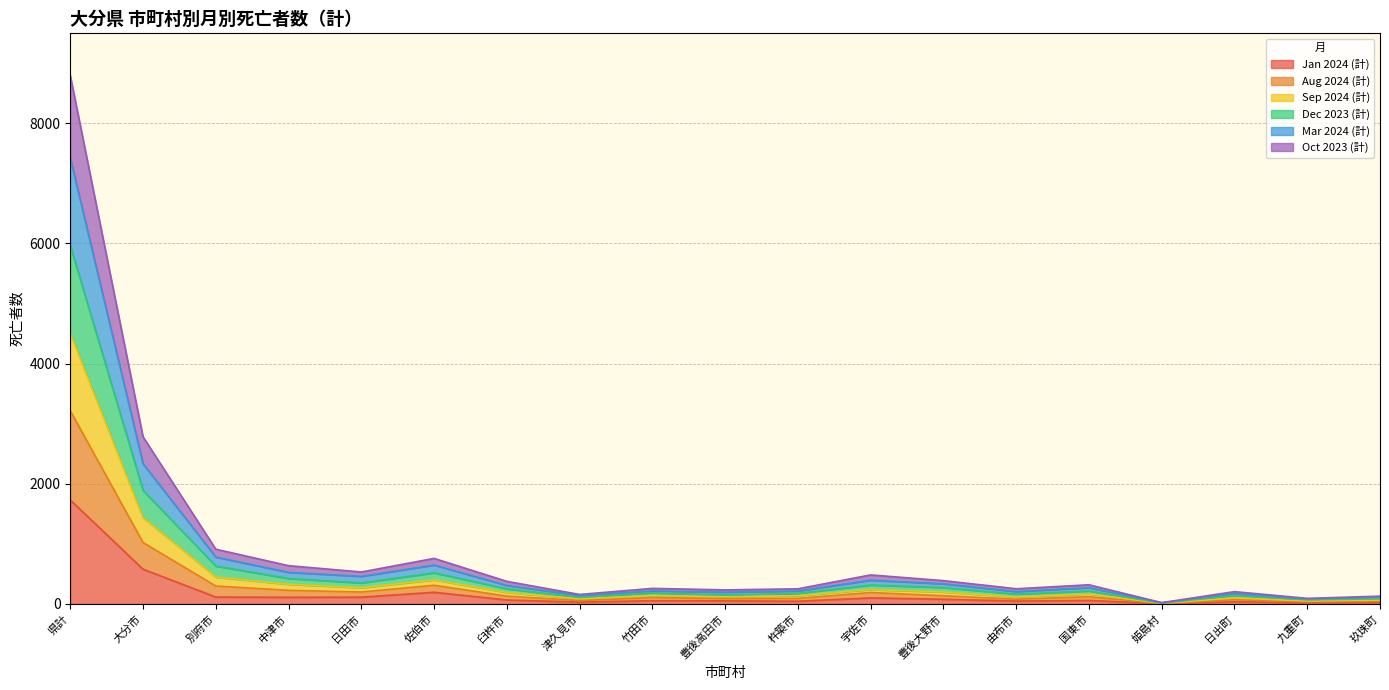

At which category is the sum across all series the highest?

県計